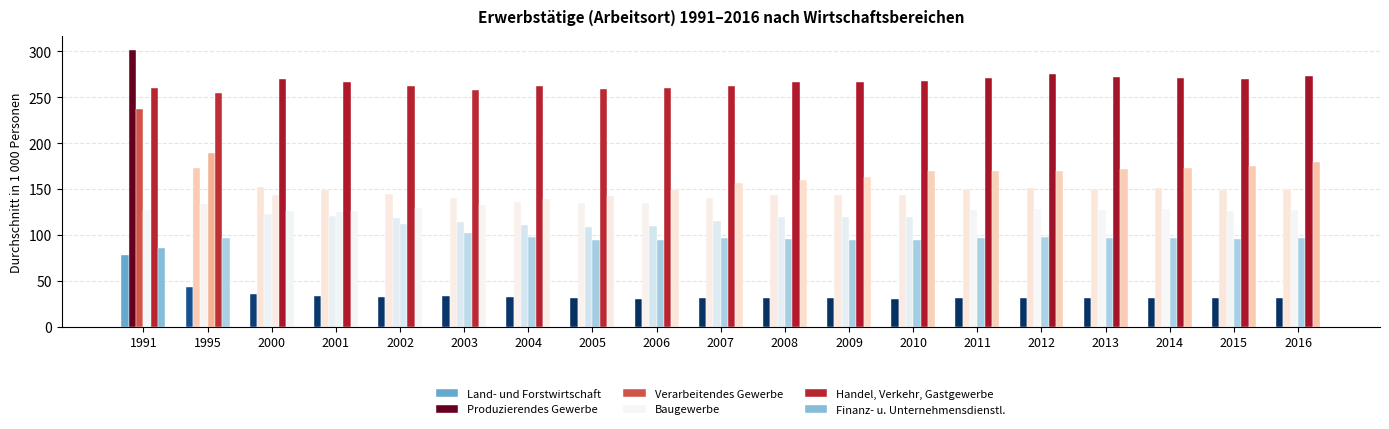

How many categories are shown in the chart?

19